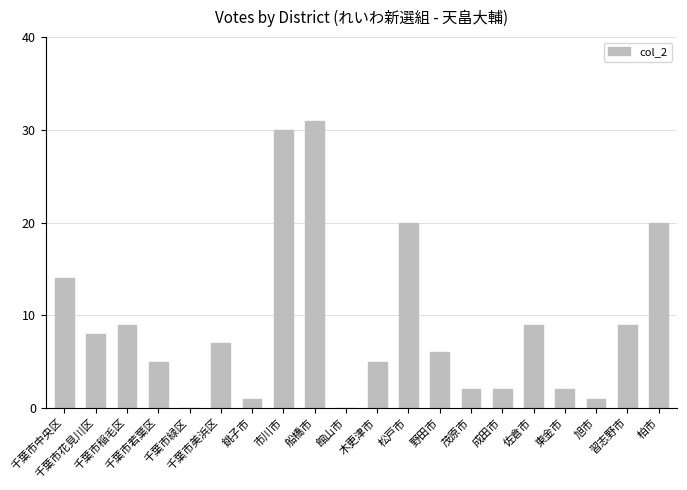

What is the maximum value shown in the chart?

31